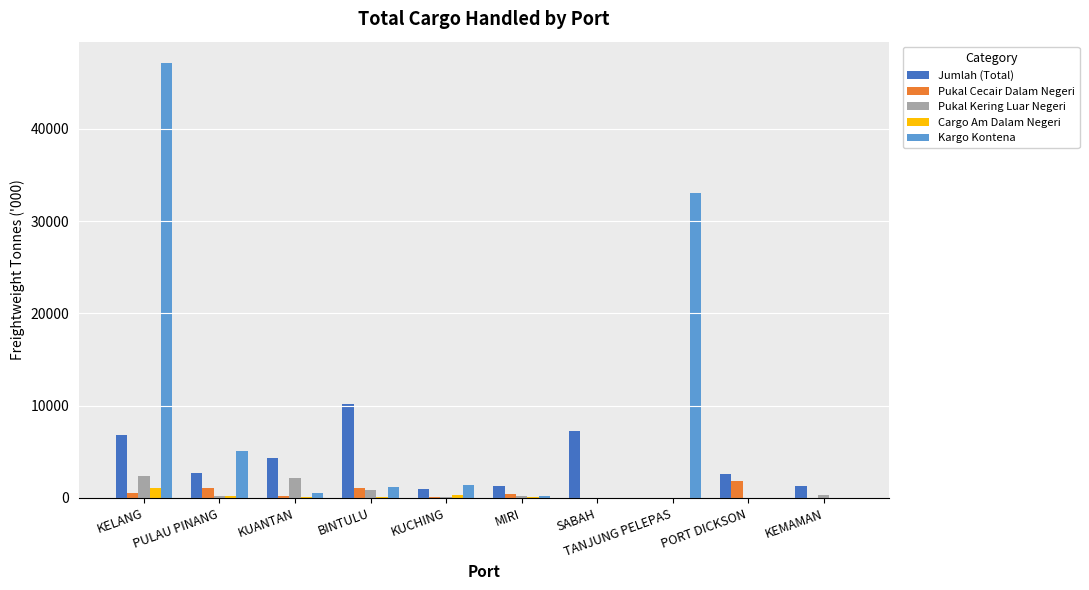

Are the bars horizontal?

No